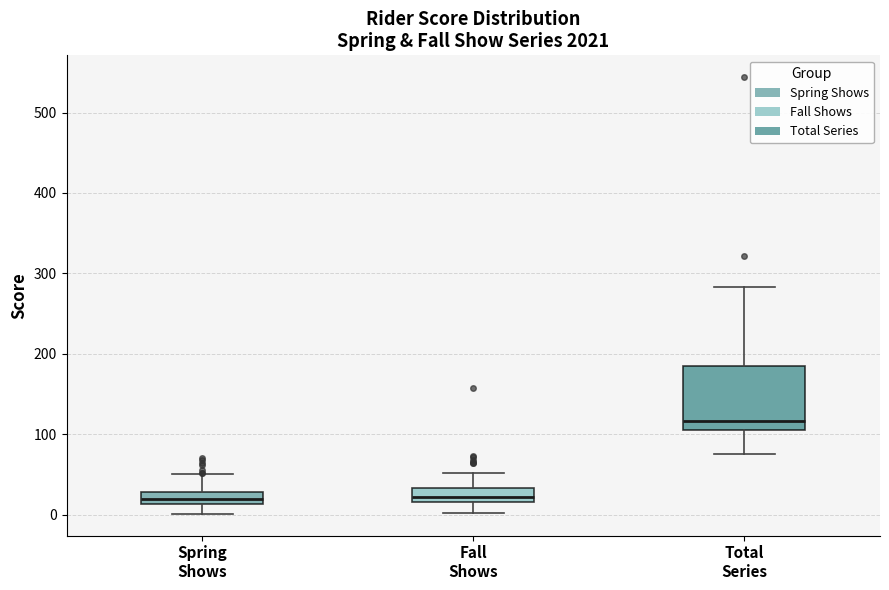

Reading left to right, read every box against the y-axis: the position of its median line, the range the box covers, and the ends of its whiskers. The values are not printed on the chart, so give them approximately, as read against the axis.

Spring Shows: median 20, box 10 to 30, whiskers 0 to 50
Fall Shows: median 20 (inside the box), box 20 to 30, whiskers 0 to 50
Total Series: median 120, box 110 to 190, whiskers 80 to 280